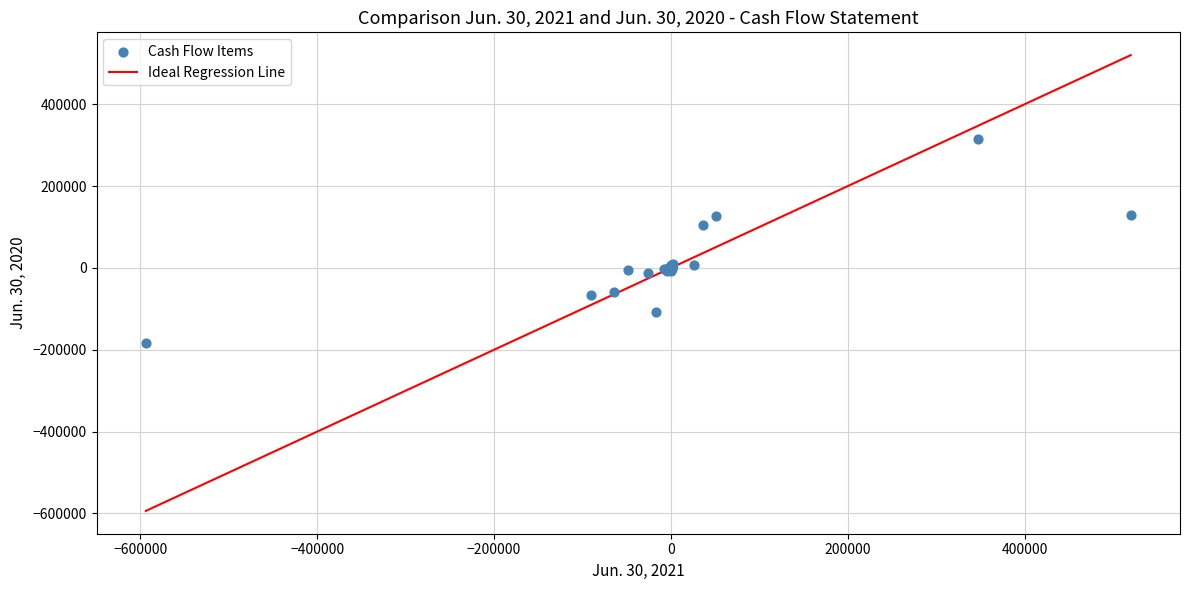

What Y value in the scatter plot is closest to 64876?

103668